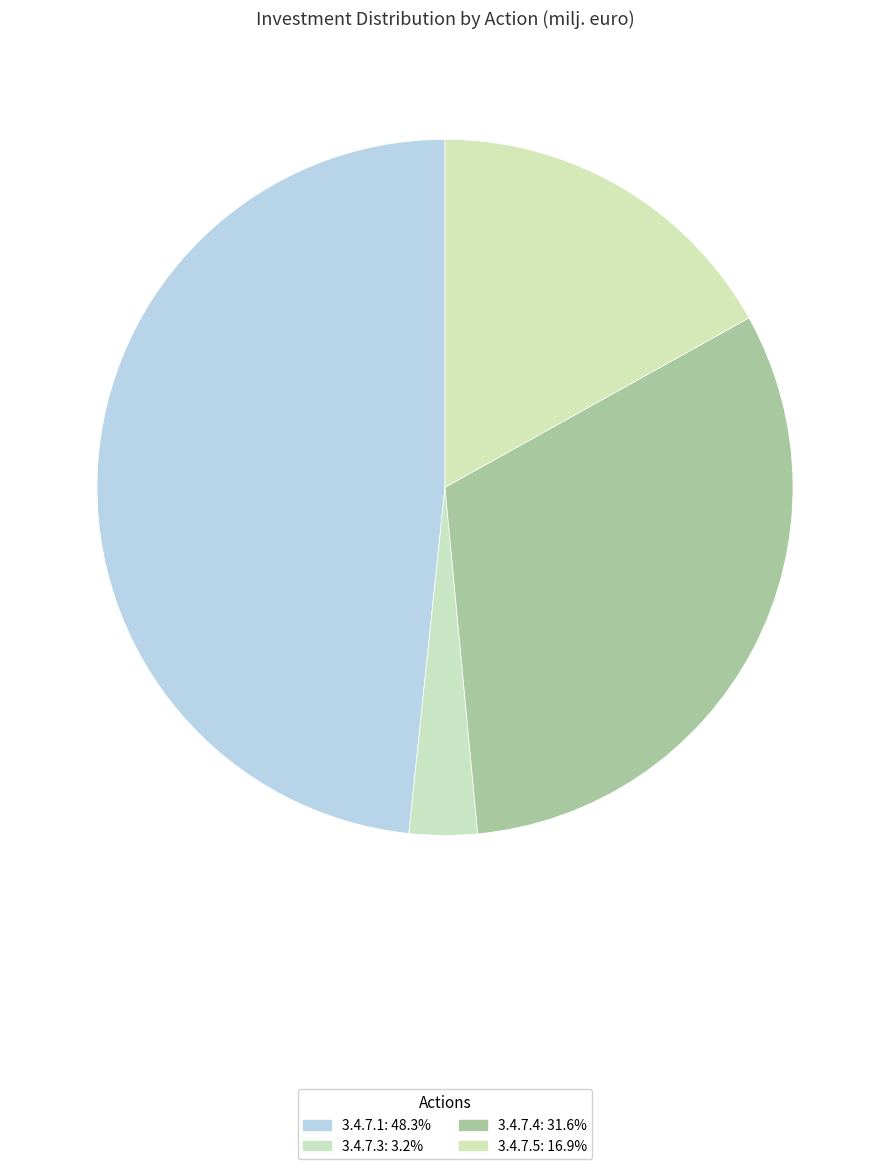

Approximately how many times larger is the value at 3.4.7.5 compared to 3.4.7.4?

0.5